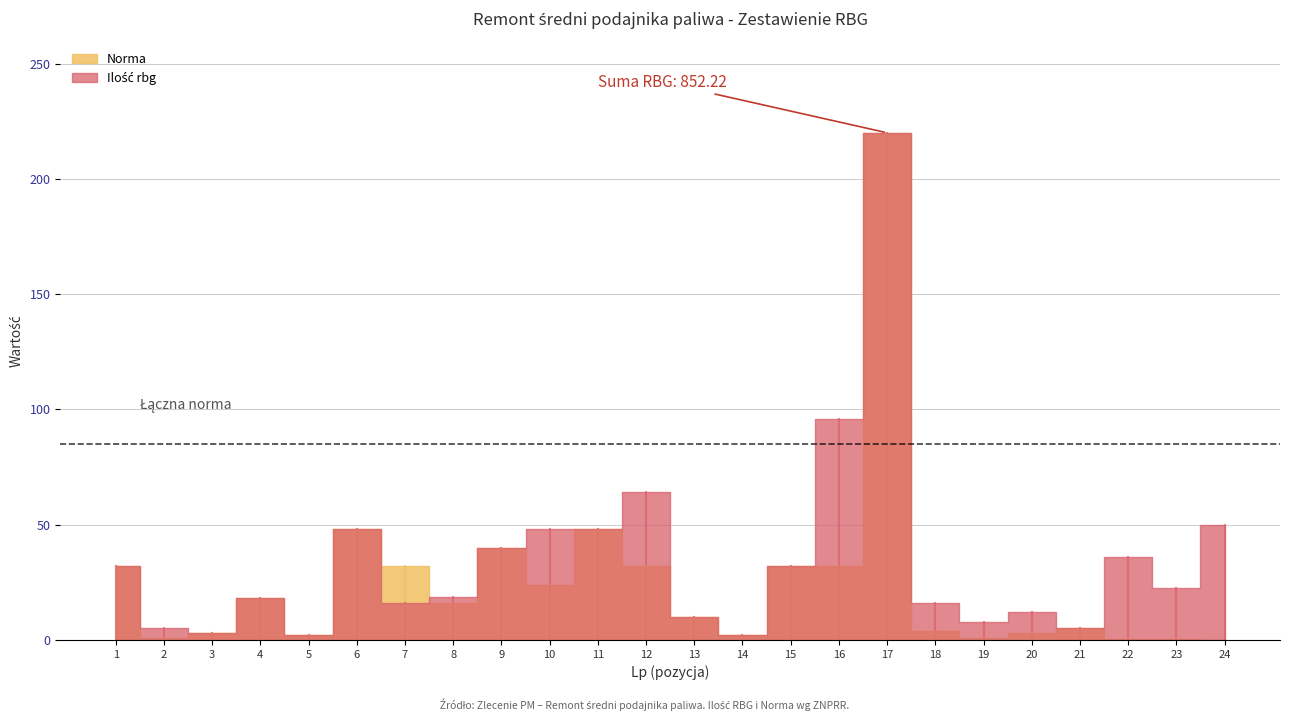

In Norma, how many points are higher than both neighbors (excluding endpoints)?

6